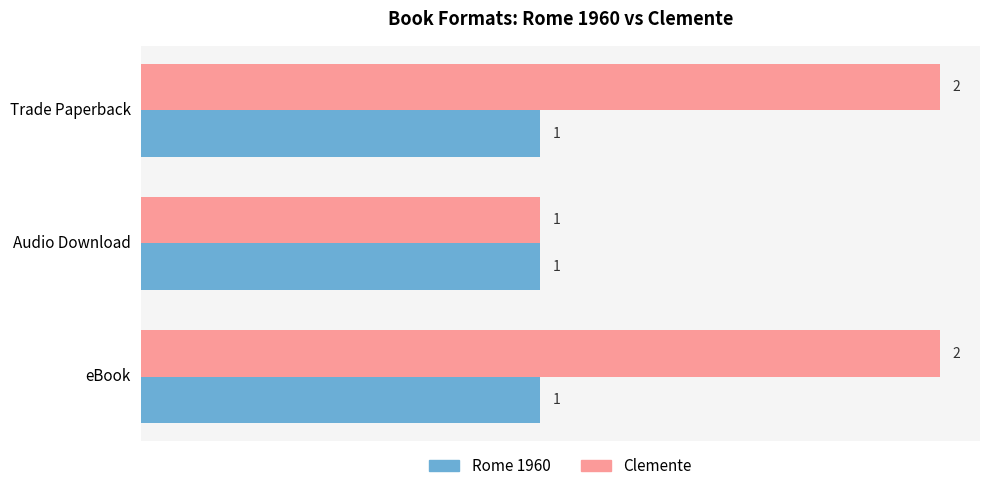

What is the average value of the Rome 1960 series?

1